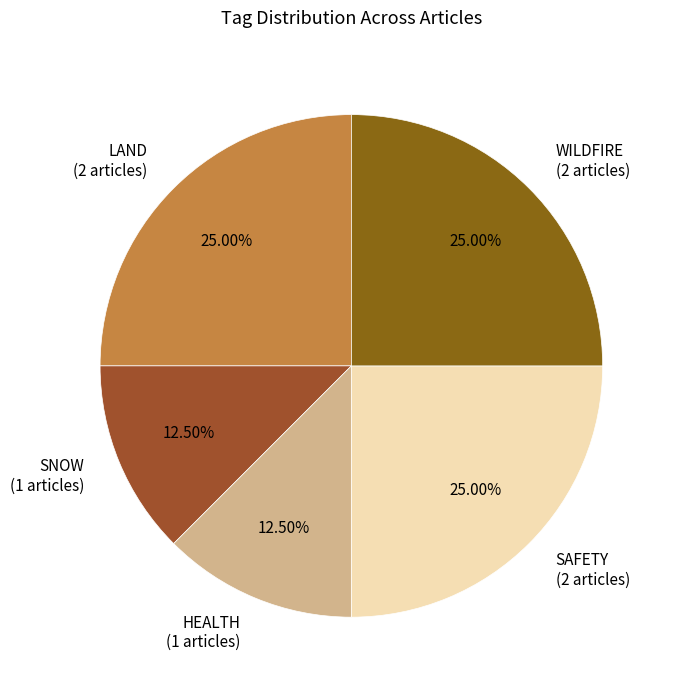

Does any single category account for the majority?

No